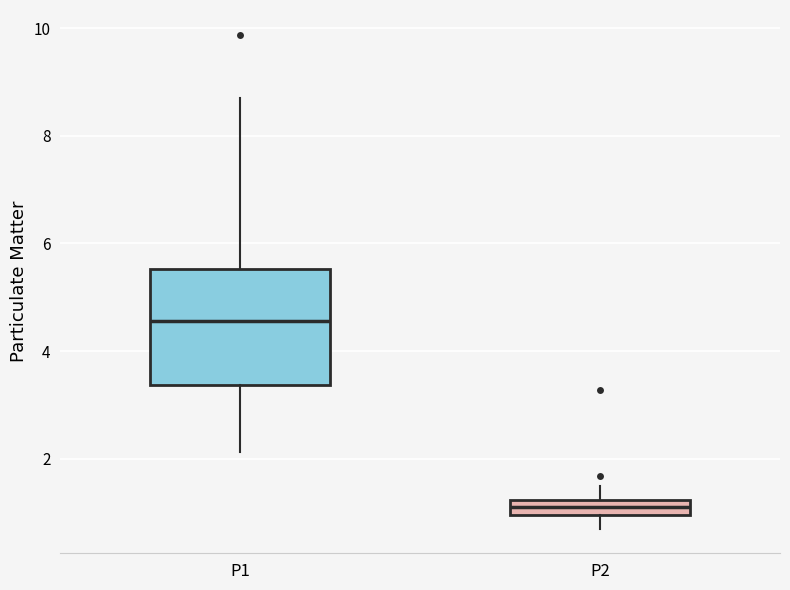

Which box's median line is the highest?

P1